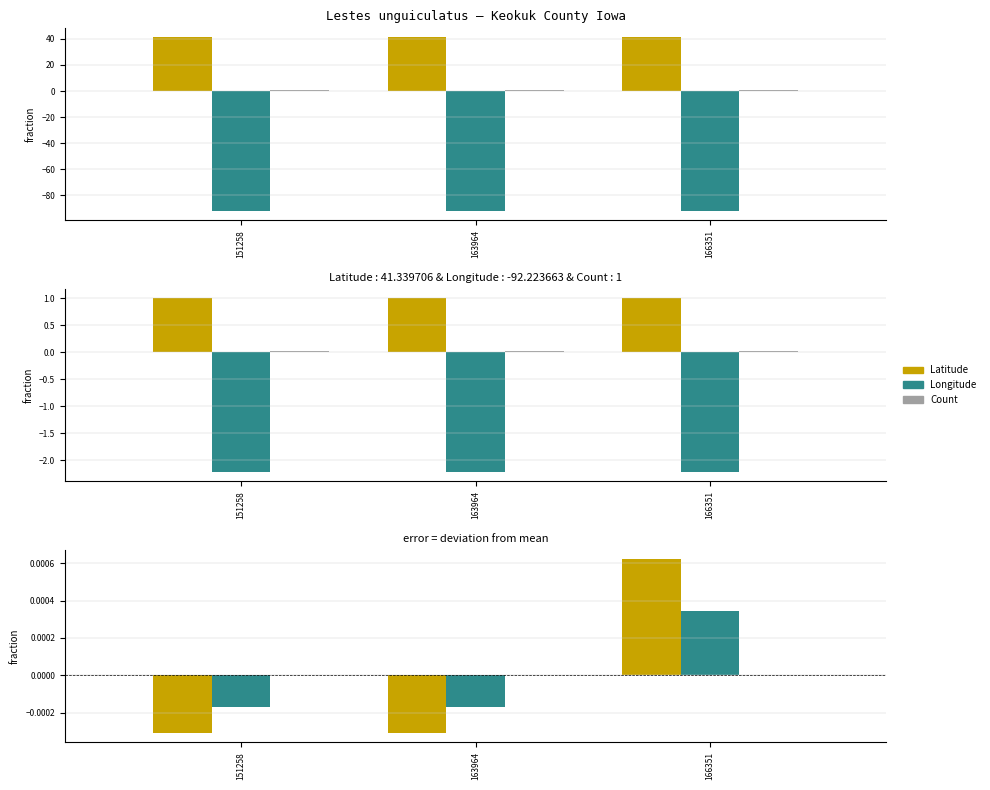

How many values in Longitude are above zero?

1